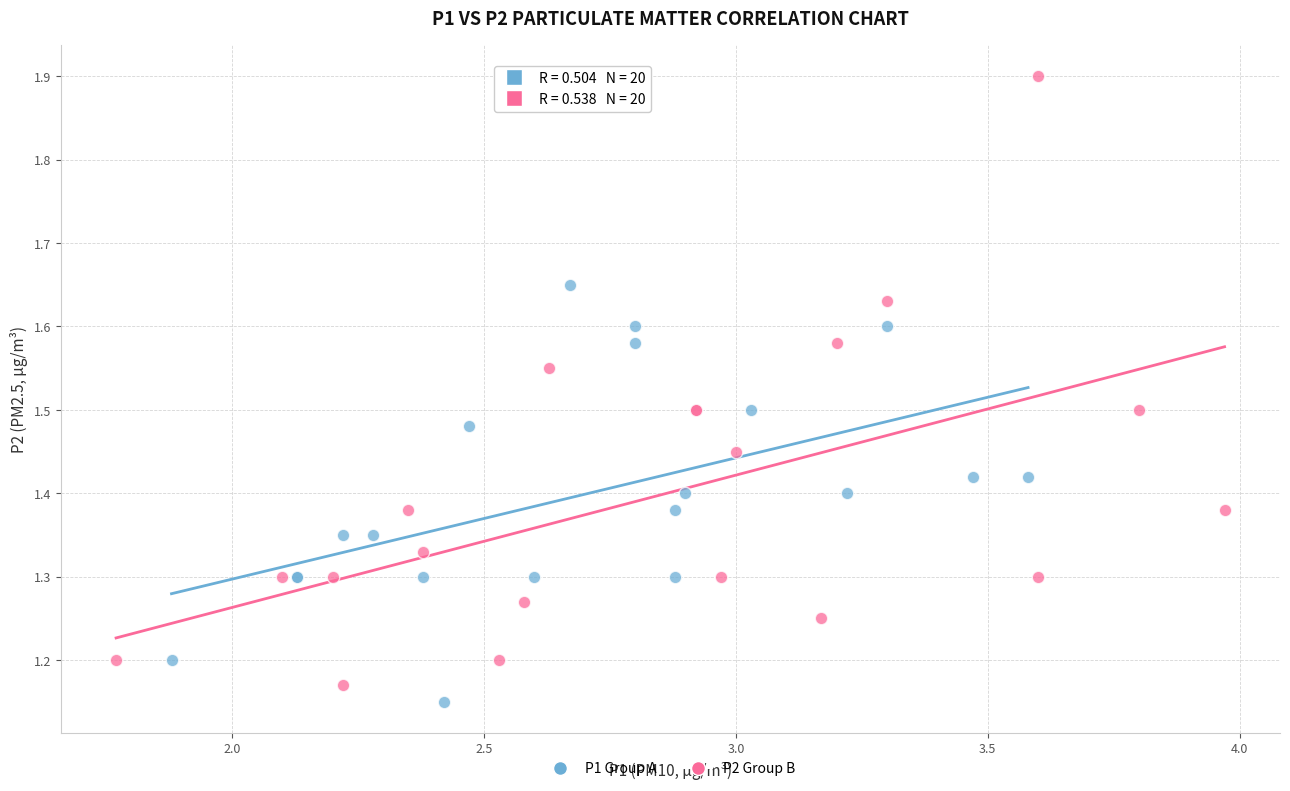

Which series contains the highest Y value?

P2 Group B